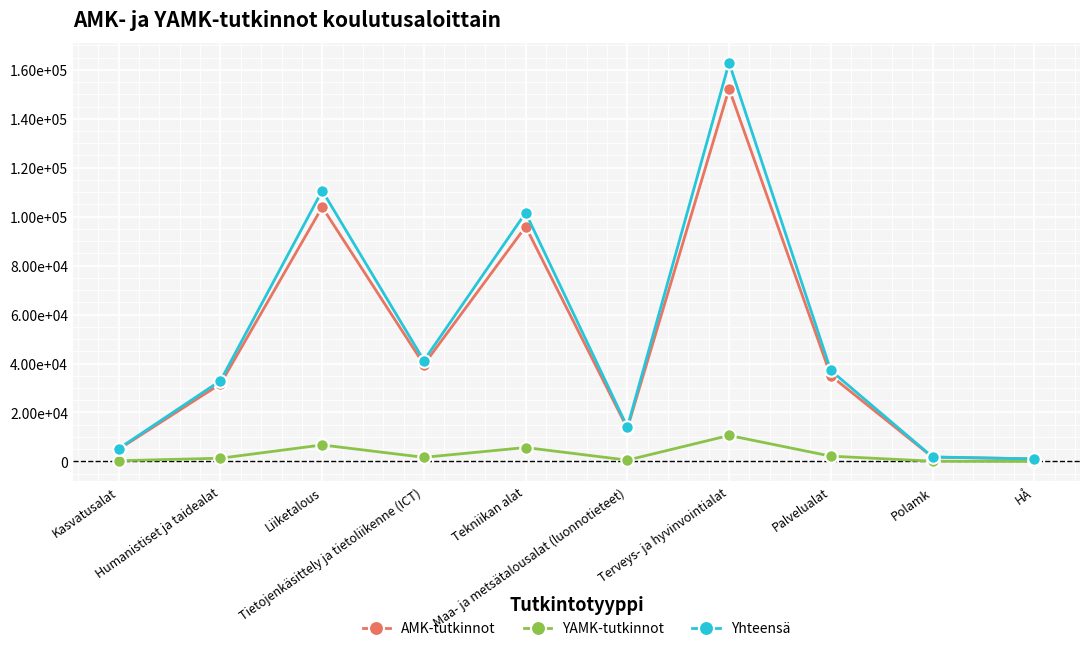

Which series has the widest spread of values?

Yhteensä